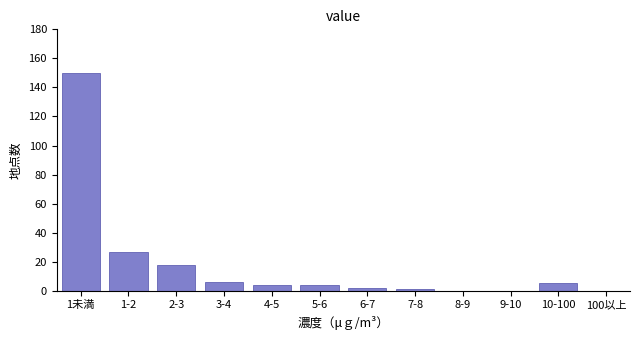

Reading right to left, extract all data points from this chart.

100以上=0	10-100=5	9-10=0	8-9=0	7-8=1	6-7=2	5-6=4	4-5=4	3-4=6	2-3=18	1-2=27	1未満=150